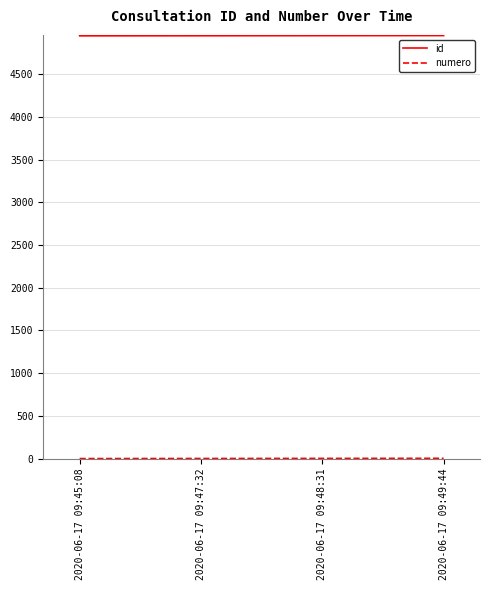

The value of id at 2020-06-17 09:48:31 is 4951. True or false?

True